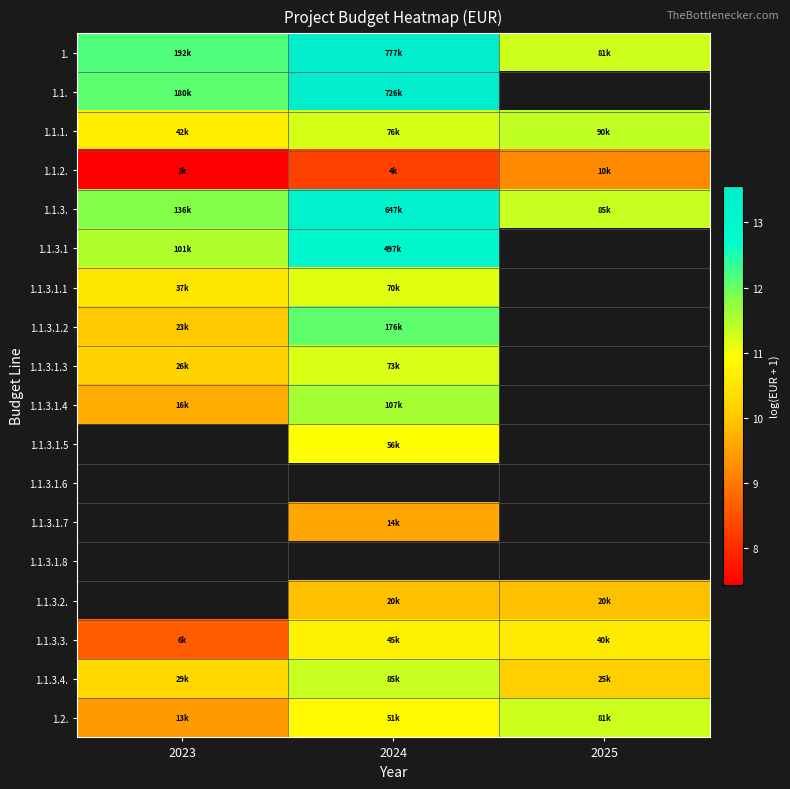

What is the difference between the highest and lowest values at 2025?

2.2